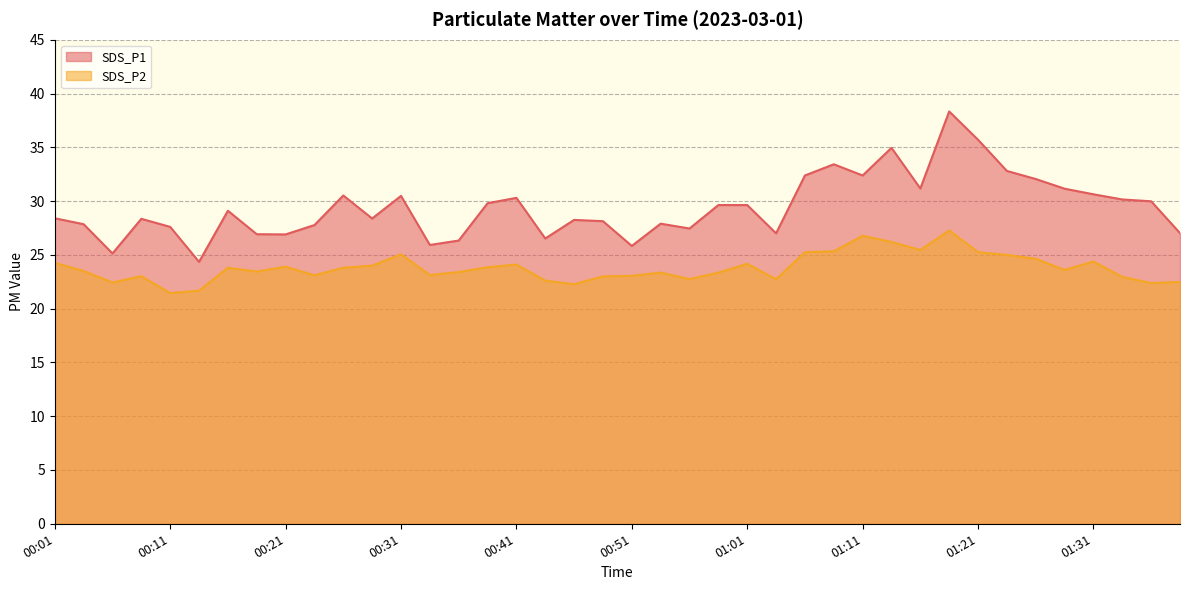

The SDS_P1 series shows 28.2 at 00:46. True or false?

True